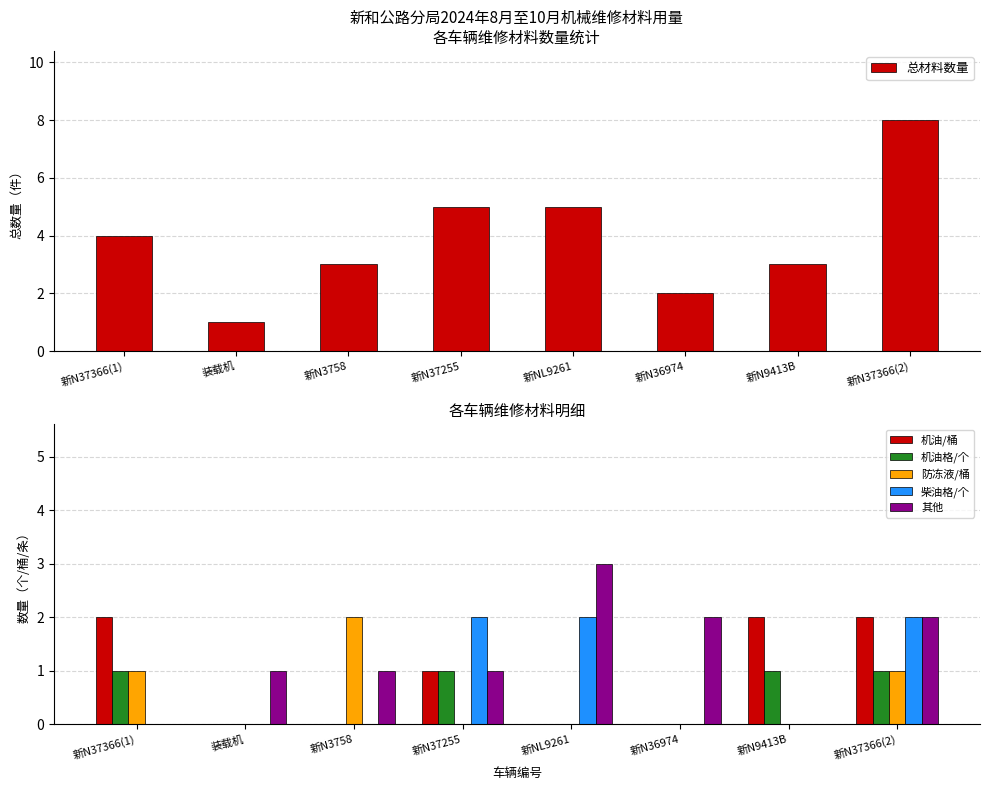

What are all the series names shown in the legend?

总材料数量, 机油/桶, 机油格/个, 防冻液/桶, 柴油格/个, 其他